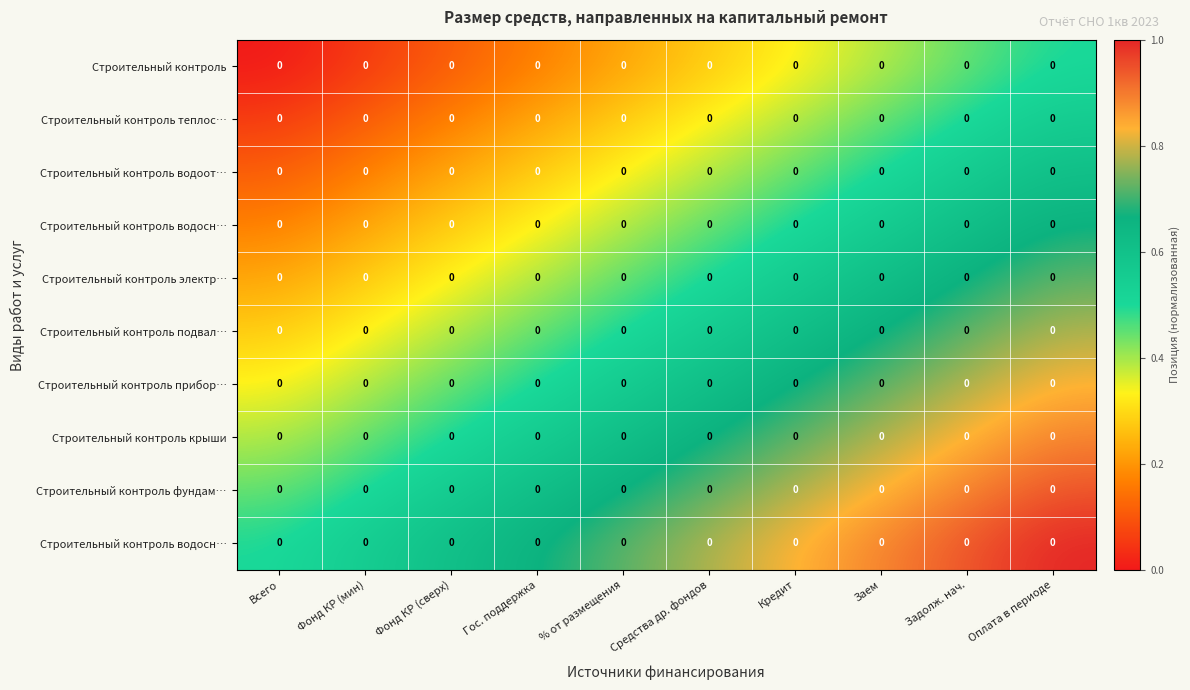

How many series are shown in this chart?

10